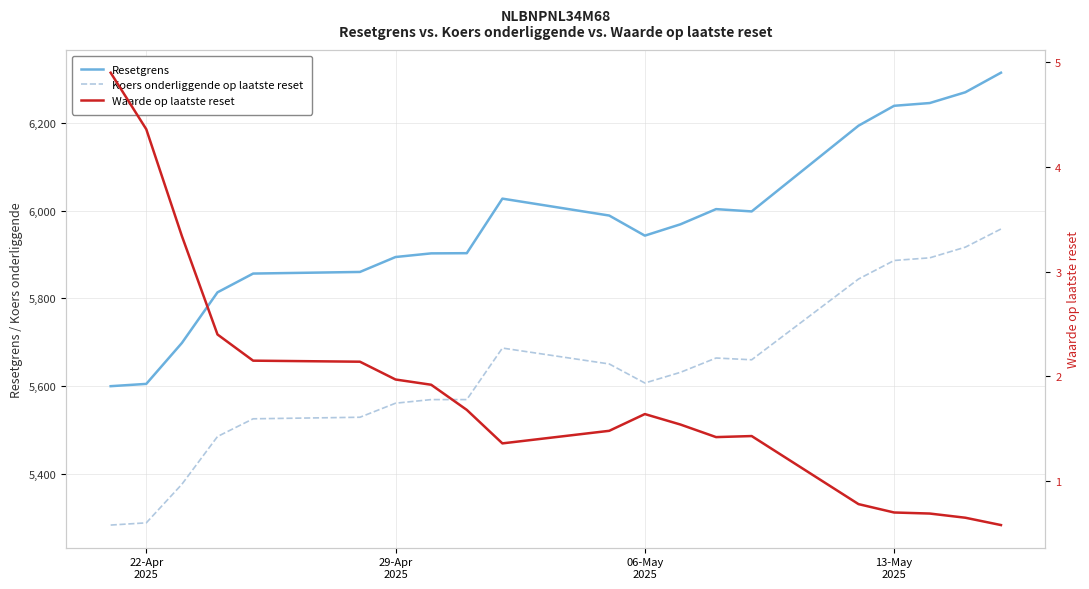

True or false: Waarde op laatste reset and Koers onderliggende op laatste reset cross at least once.

False